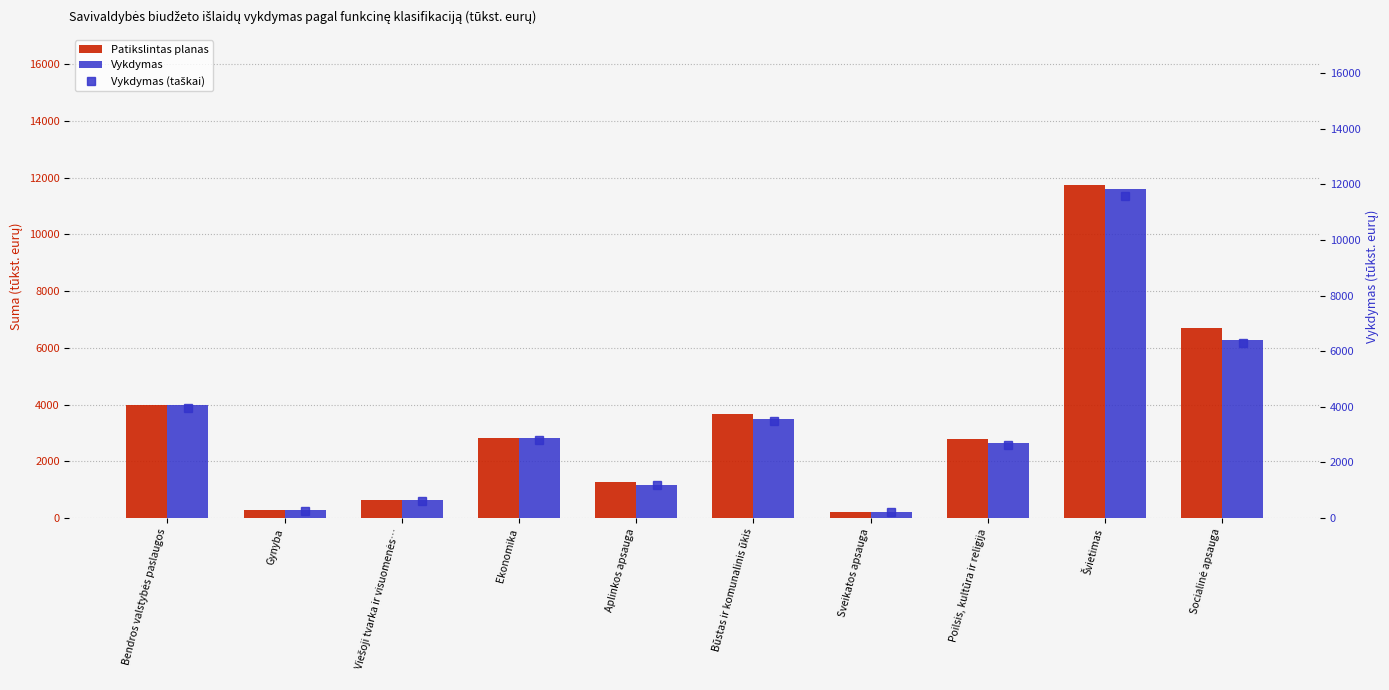

Which has a higher value, Gynyba or Socialinė apsauga?

Socialinė apsauga